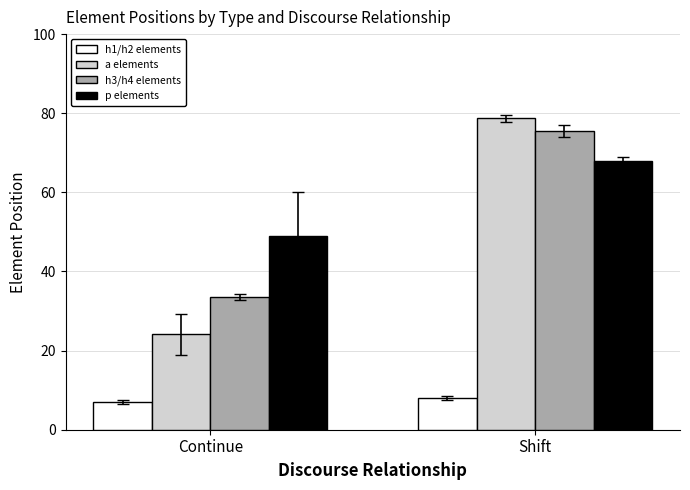

At which label is h3/h4 elements closest to 54?

Continue